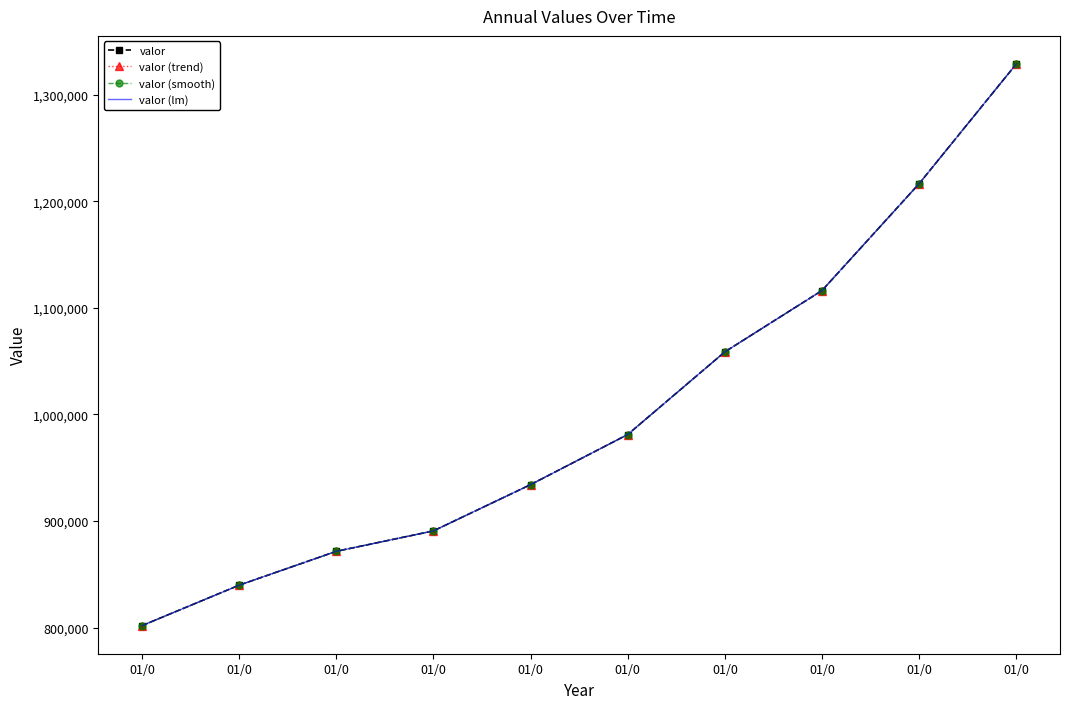

How many lines are shown in the chart?

4